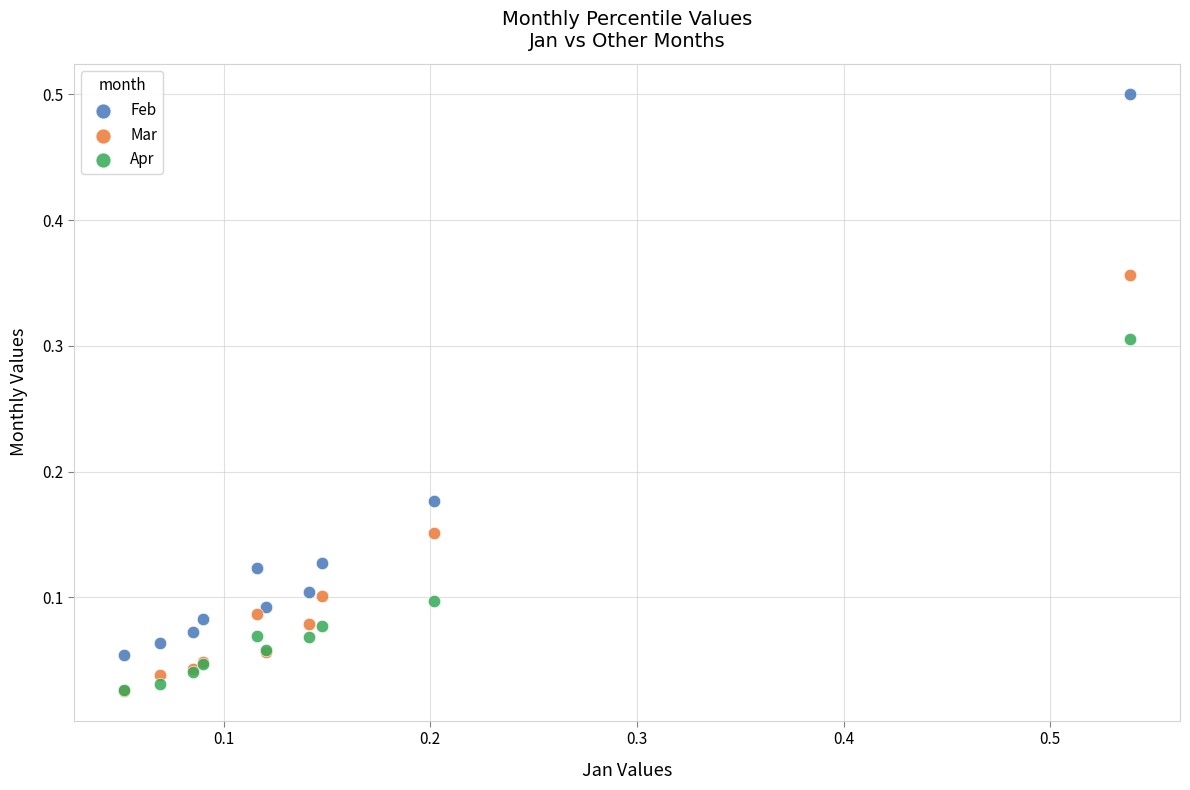

Which series has the widest spread of Y values?

Feb